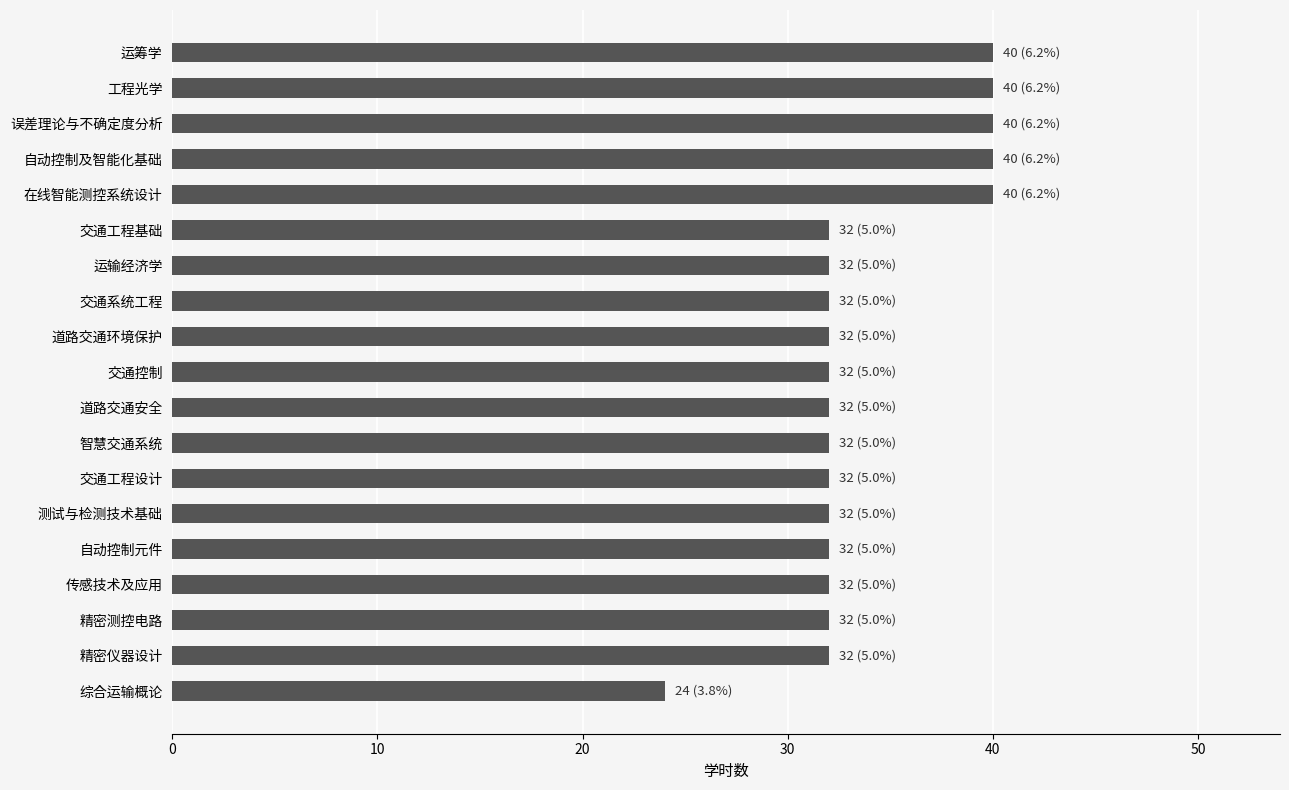

Is it true that the value at 智慧交通系统 is 32?

True